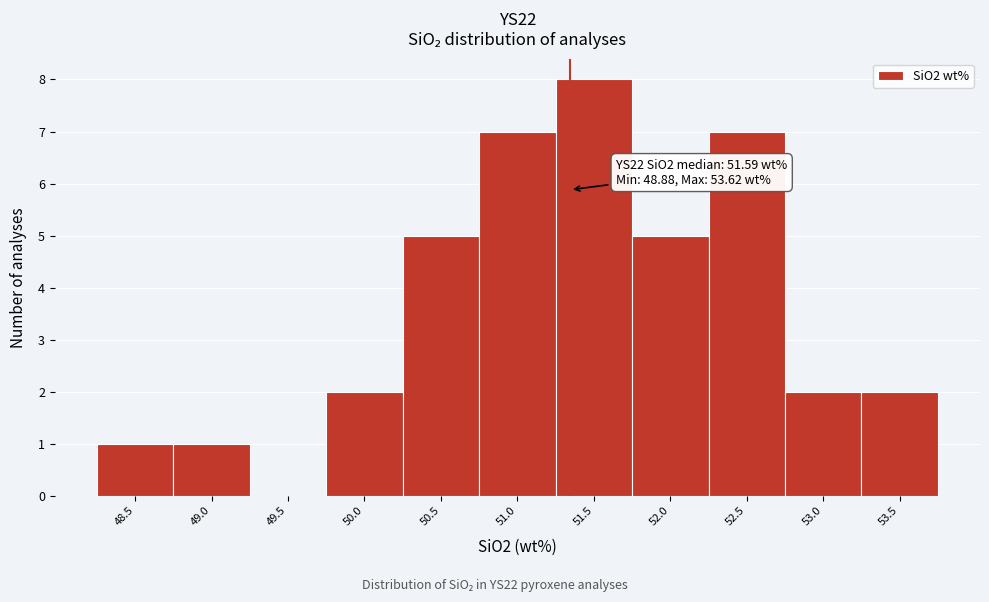

Reading right to left, extract all data points from this chart.

53.5=2	53.0=2	52.5=7	52.0=5	51.5=8	51.0=7	50.5=5	50.0=2	49.5=0	49.0=1	48.5=1